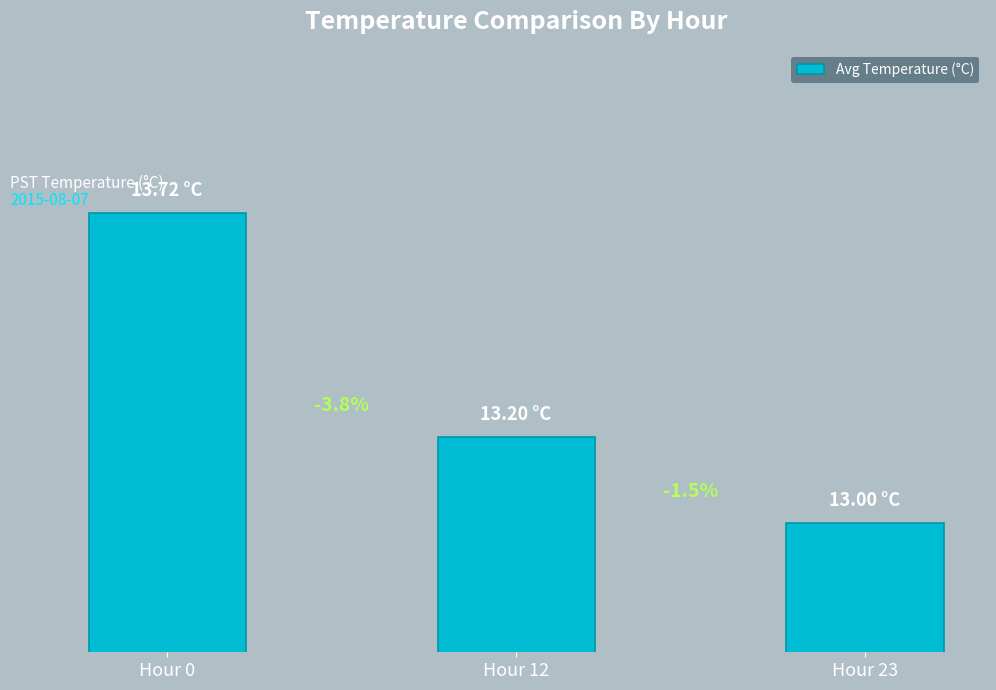

What is the ratio of the value at Hour 12 to the value at Hour 0?

1.0